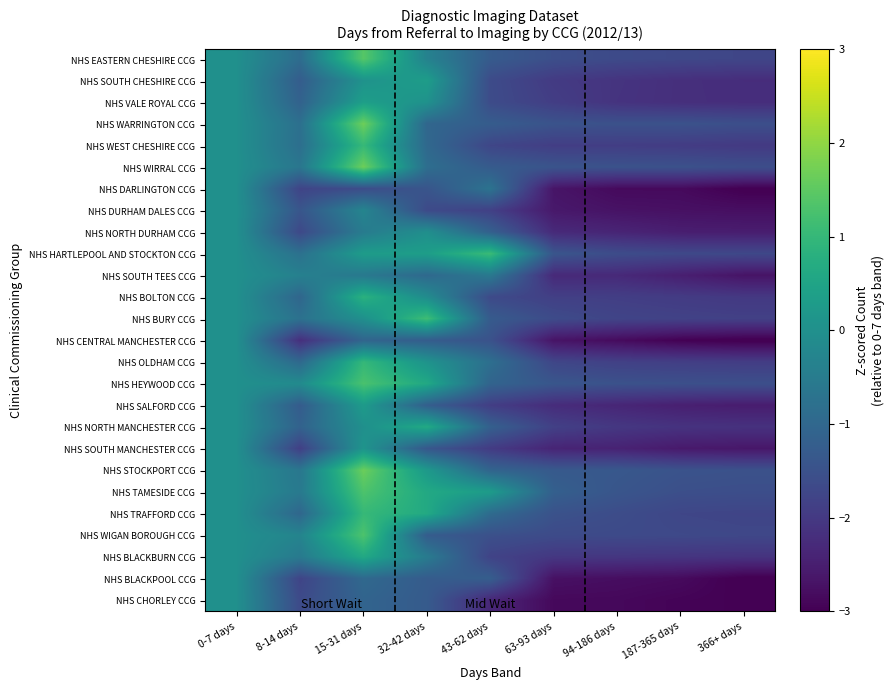

Which series has the largest range (max minus min)?

NHS WIRRAL CCG